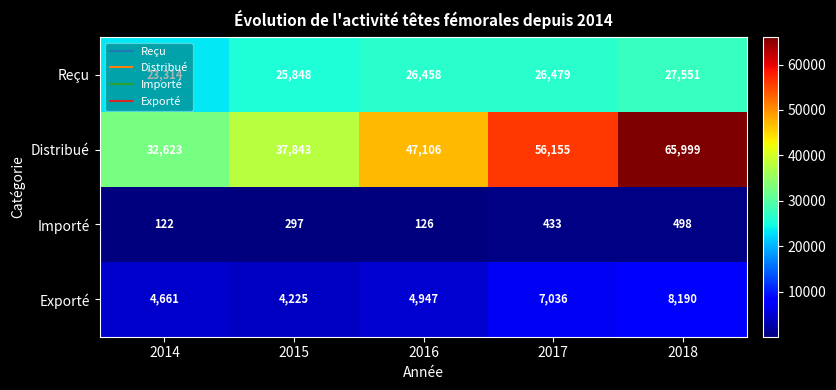

What is the total value across all series at 2018?

102238